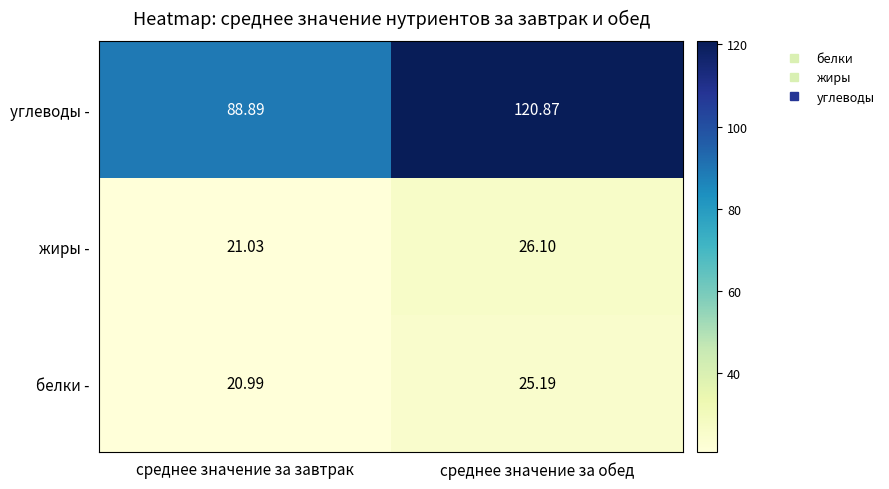

Rank the series by their maximum value, from lowest to highest.

белки -, жиры -, углеводы -